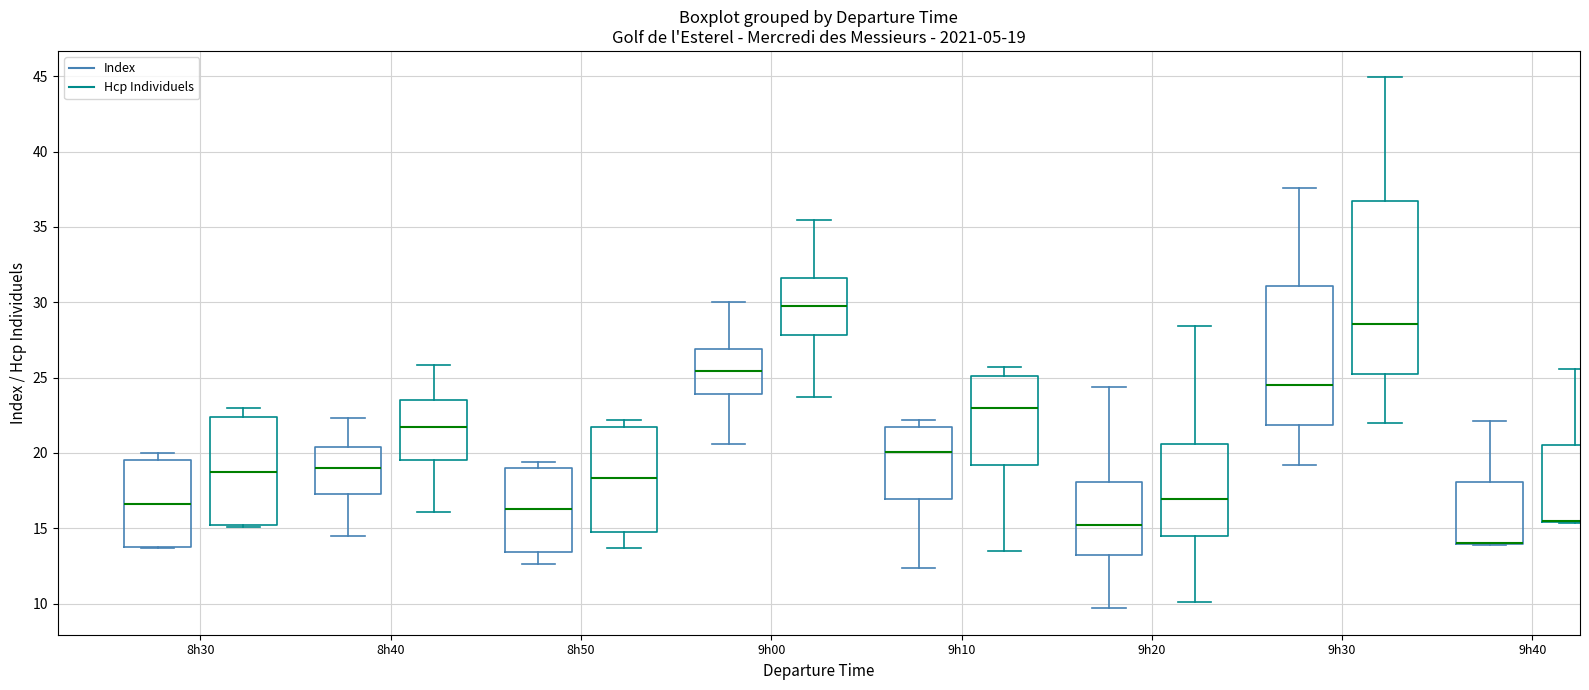

Which box is the tallest, from its lower edge to its upper edge?

9h30 (Hcp Individuels)